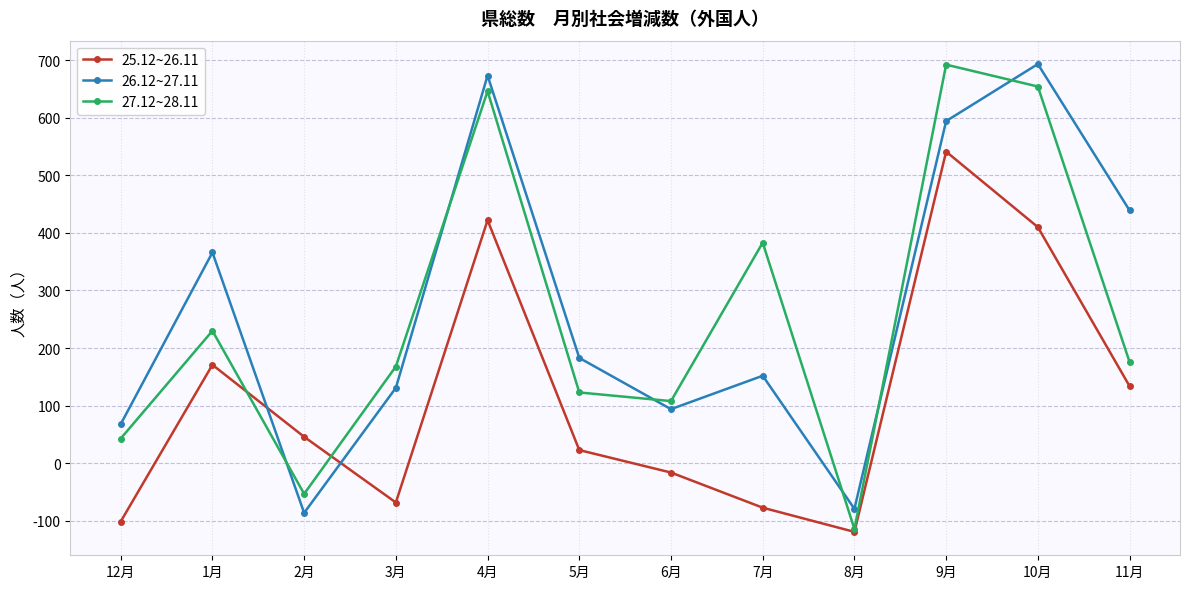

True or false: 25.12~26.11 has more than 0 interior local peaks.

True